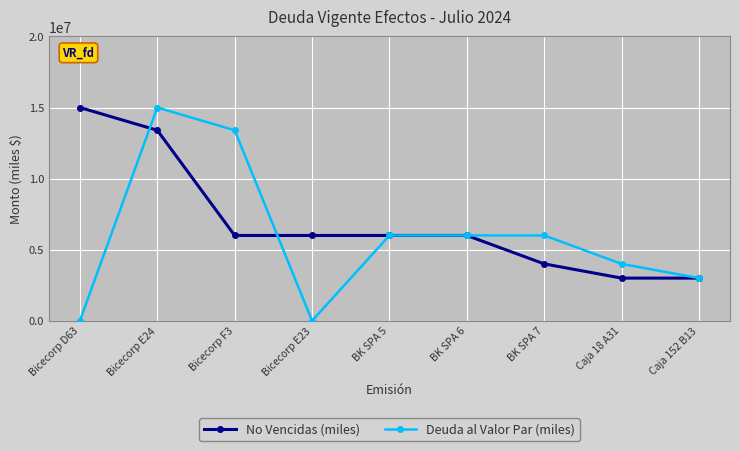

What is the label of the 8th point from the right?

Bicecorp E24